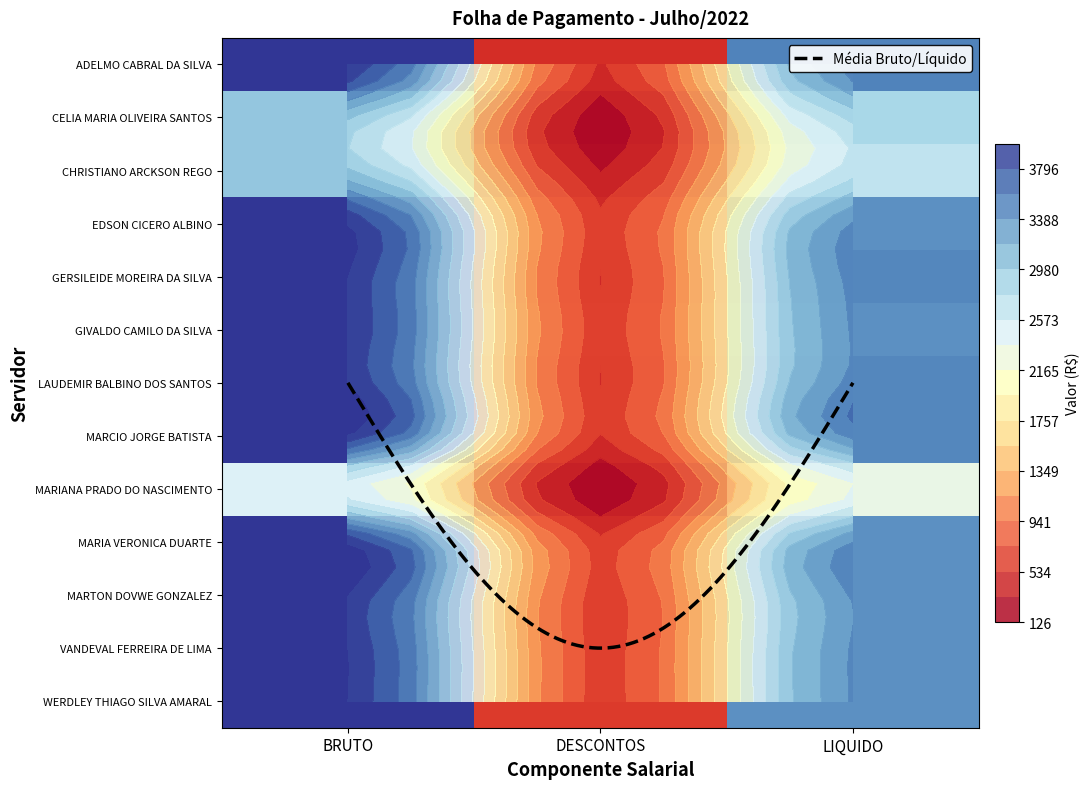

Reading left to right, list all the values displayed in this chart.

ADELMO CABRAL DA SILVA: BRUTO=4000.0	DESCONTOS=496.6	LIQUIDO=3503.4
CELIA MARIA OLIVEIRA SANTOS: BRUTO=3000.0	DESCONTOS=161.8	LIQUIDO=2838.2
CHRISTIANO ARCKSON REGO: BRUTO=3000.0	DESCONTOS=316.8	LIQUIDO=2683.2
EDSON CICERO ALBINO: BRUTO=4000.0	DESCONTOS=581.9	LIQUIDO=3418.1
GERSILEIDE MOREIRA DA SILVA: BRUTO=4000.0	DESCONTOS=525.1	LIQUIDO=3474.9
GIVALDO CAMILO DA SILVA: BRUTO=4000.0	DESCONTOS=581.9	LIQUIDO=3418.1
LAUDEMIR BALBINO DOS SANTOS: BRUTO=4000.0	DESCONTOS=525.1	LIQUIDO=3474.9
MARCIO JORGE BATISTA: BRUTO=4000.0	DESCONTOS=525.1	LIQUIDO=3474.9
MARIANA PRADO DO NASCIMENTO: BRUTO=2456.5	DESCONTOS=125.8	LIQUIDO=2330.7
MARIA VERONICA DUARTE: BRUTO=4000.0	DESCONTOS=581.9	LIQUIDO=3418.1
MARTON DOVWE GONZALEZ: BRUTO=4000.0	DESCONTOS=581.9	LIQUIDO=3418.1
VANDEVAL FERREIRA DE LIMA: BRUTO=4000.0	DESCONTOS=581.9	LIQUIDO=3418.1
WERDLEY THIAGO SILVA AMARAL: BRUTO=4000.0	DESCONTOS=581.9	LIQUIDO=3418.1